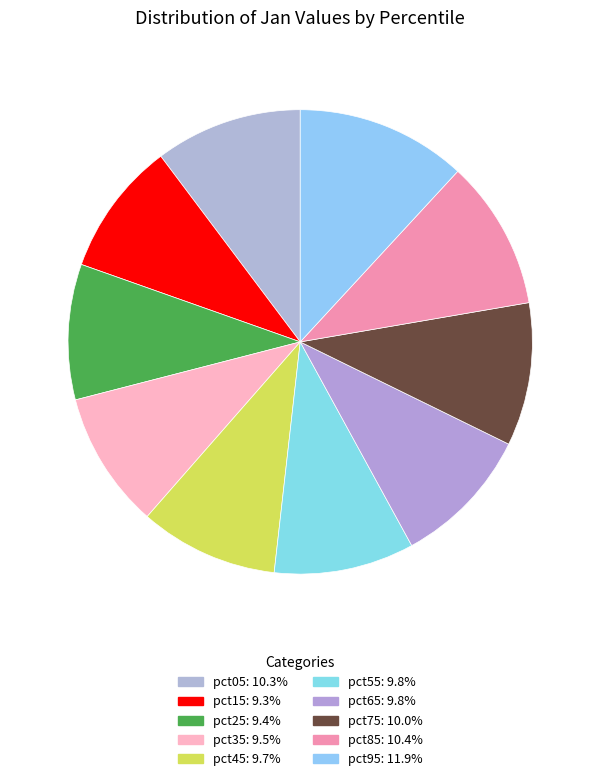

Count the number of slices in the pie.

10